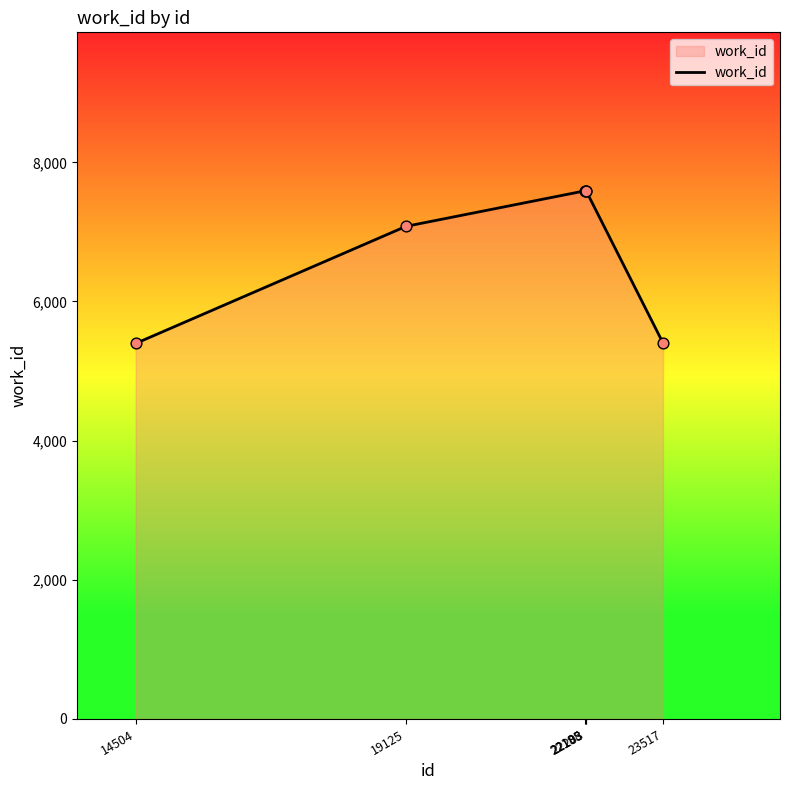

What is the smallest value displayed?

5397